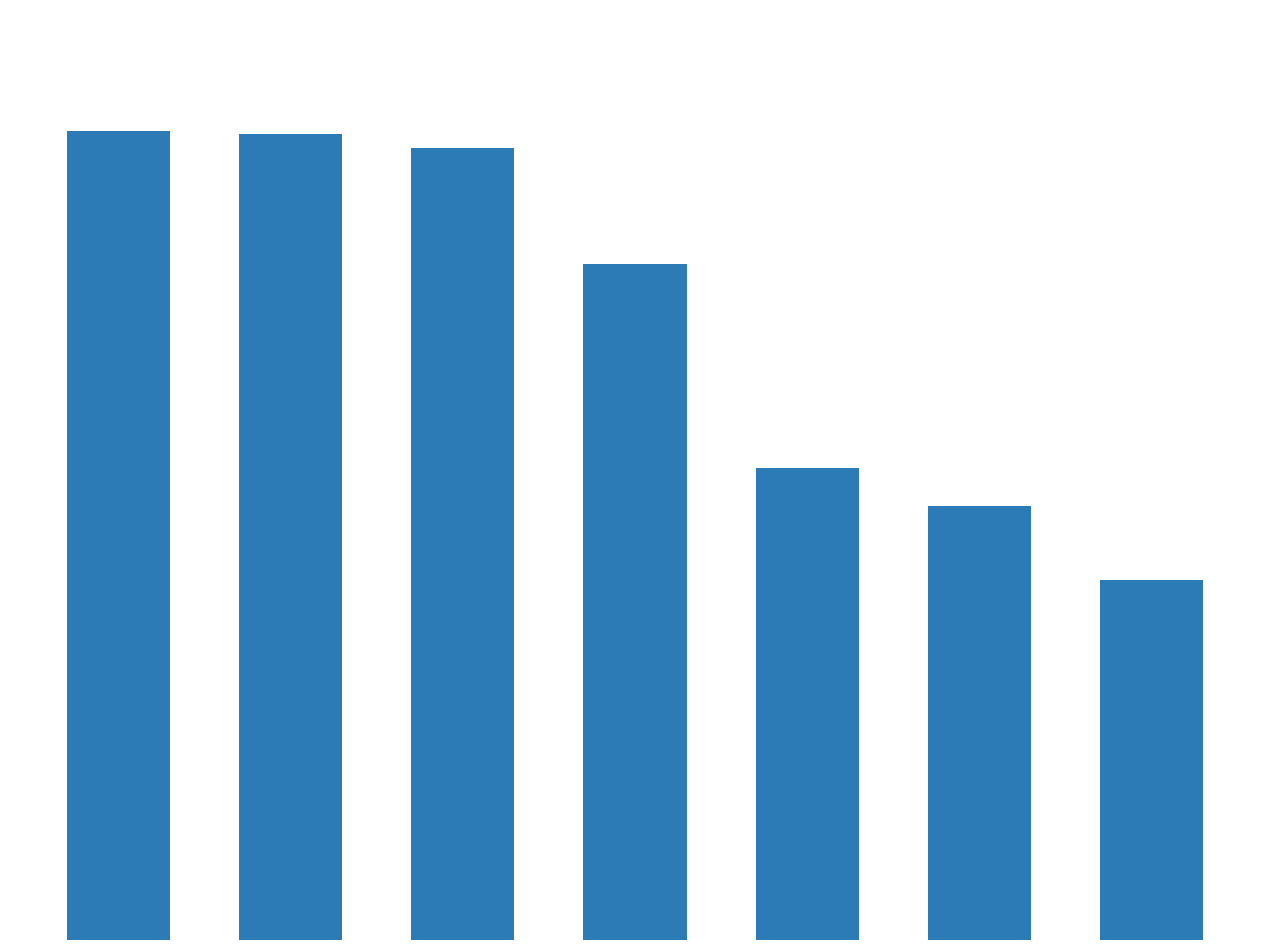

Are the bars horizontal?

No